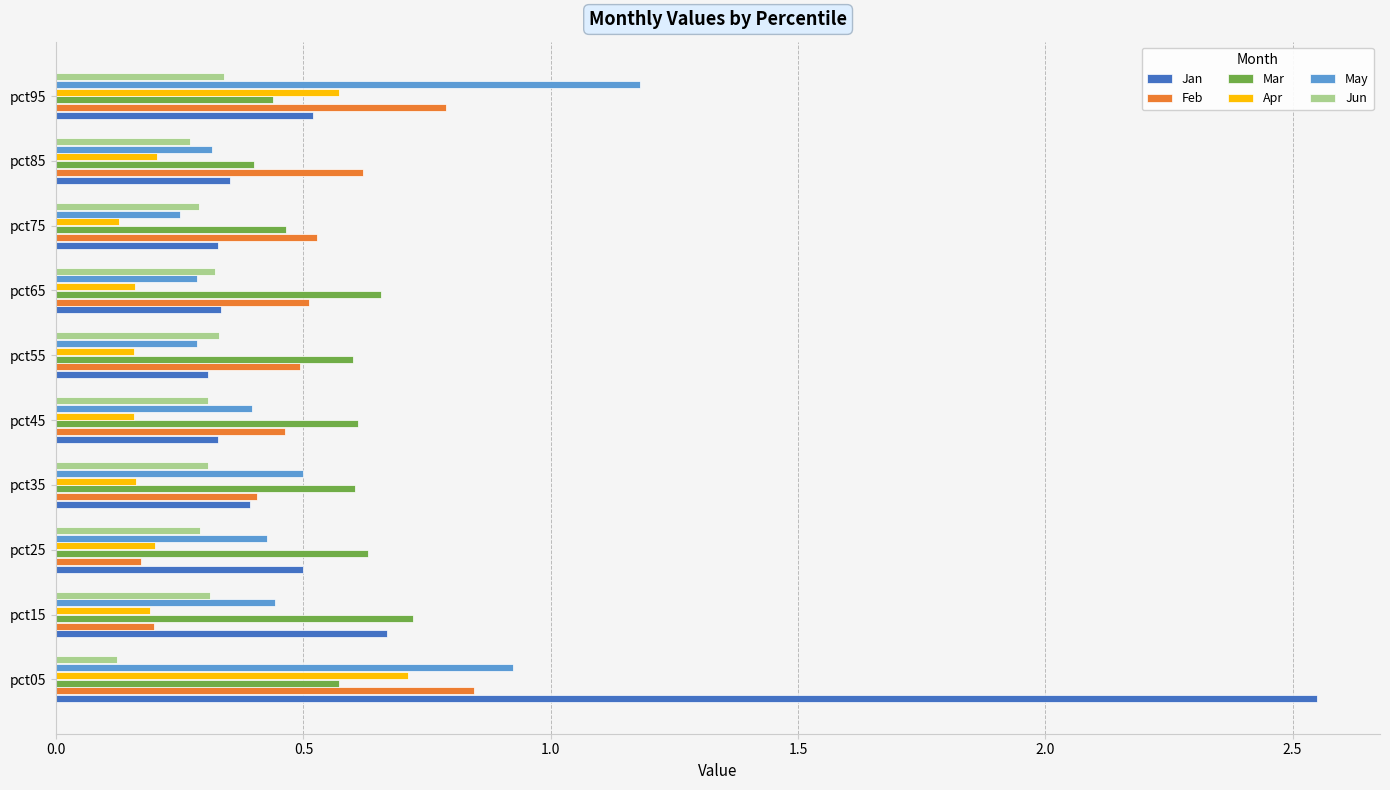

How many Jun values are between 0 and 1?

10